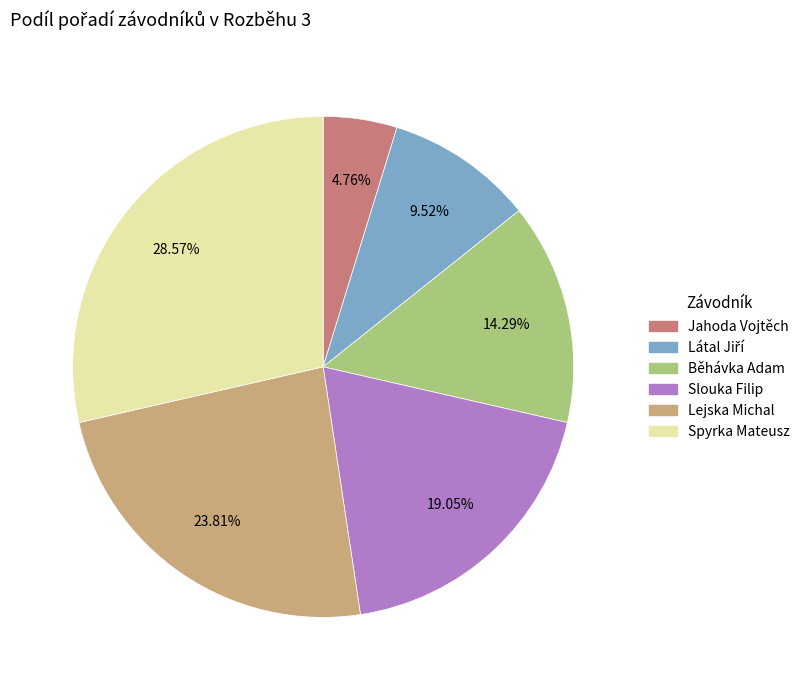

Is there any slice that represents more than half of the pie?

No